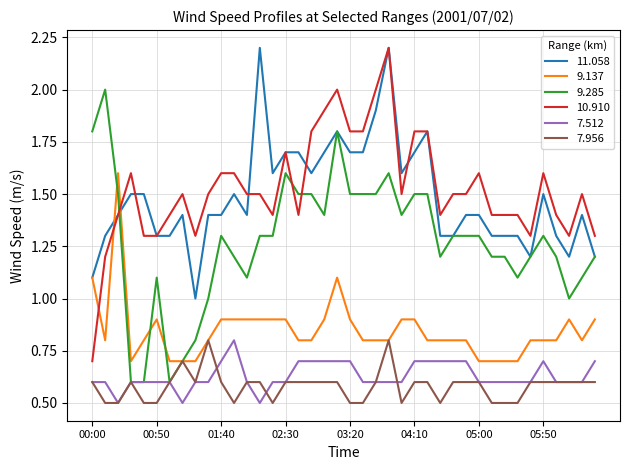

True or false: 7.512 and 11.058 intersect in this chart.

False